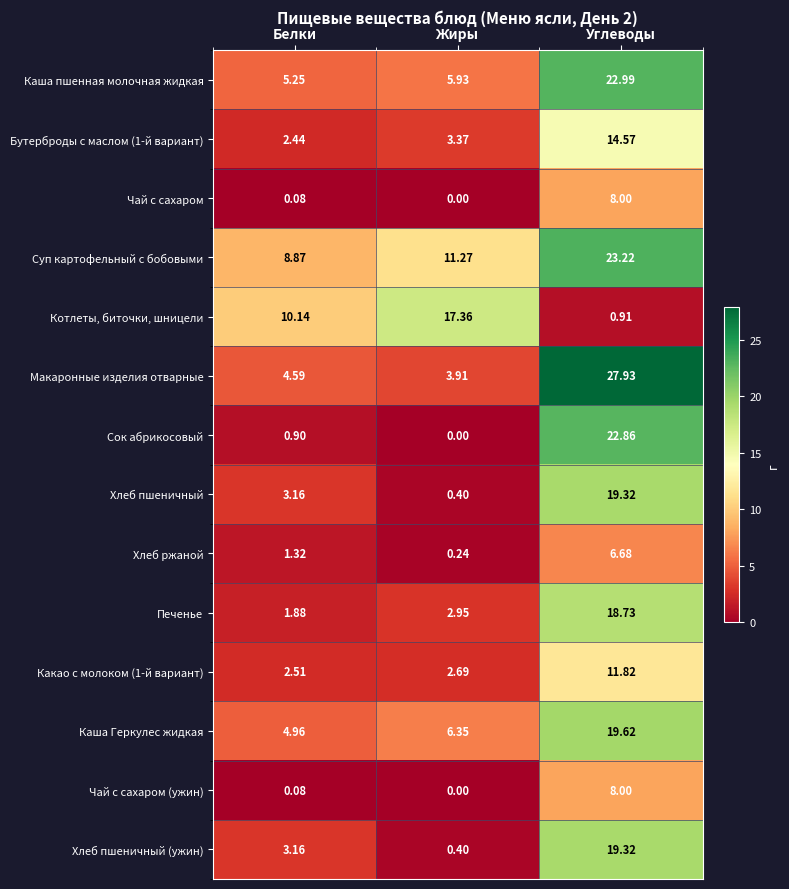

At which label does Чай с сахаром (ужин) reach its minimum?

Жиры